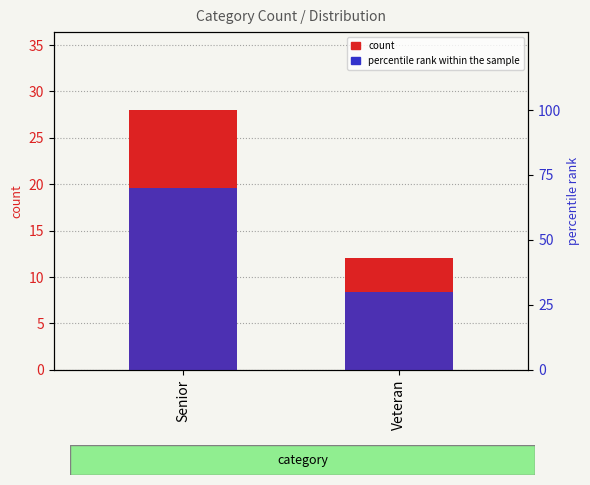

At which label does percentile rank within the sample reach its minimum?

Veteran